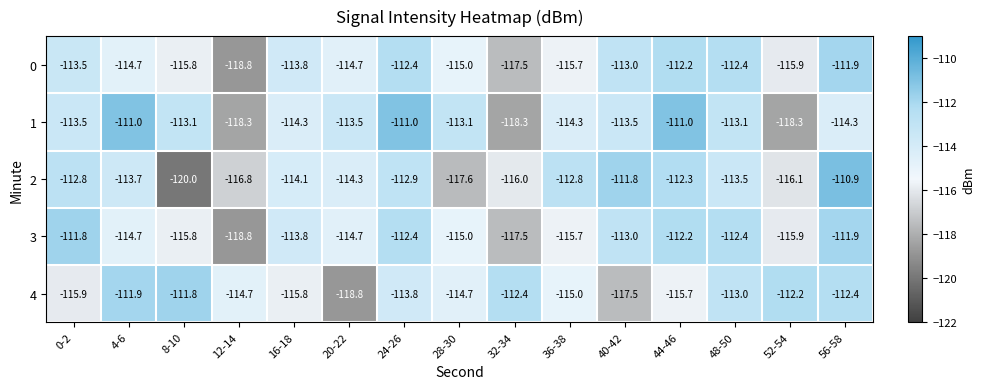

Which label corresponds to the largest value in the chart?

56-58